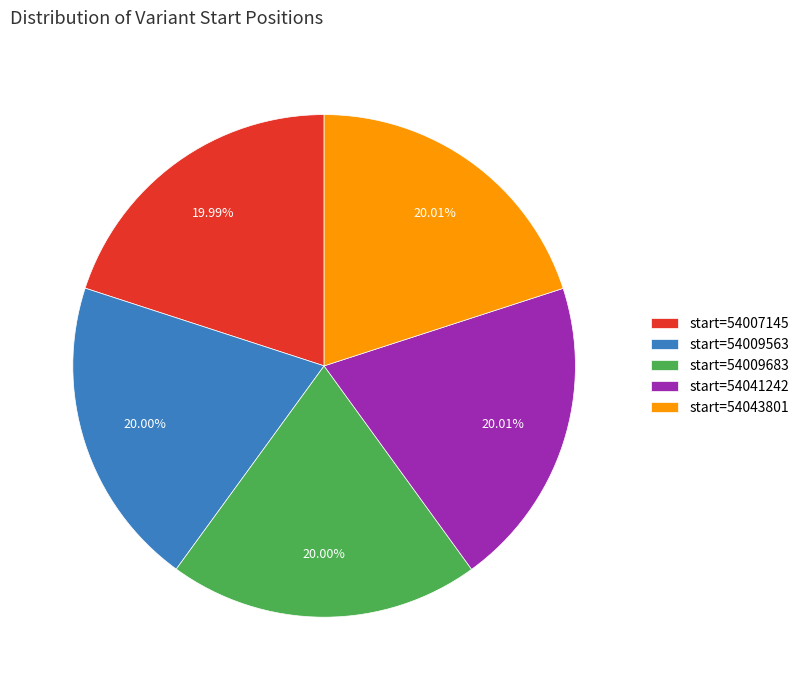

Does start=54041242 account for over 50% of the chart?

No